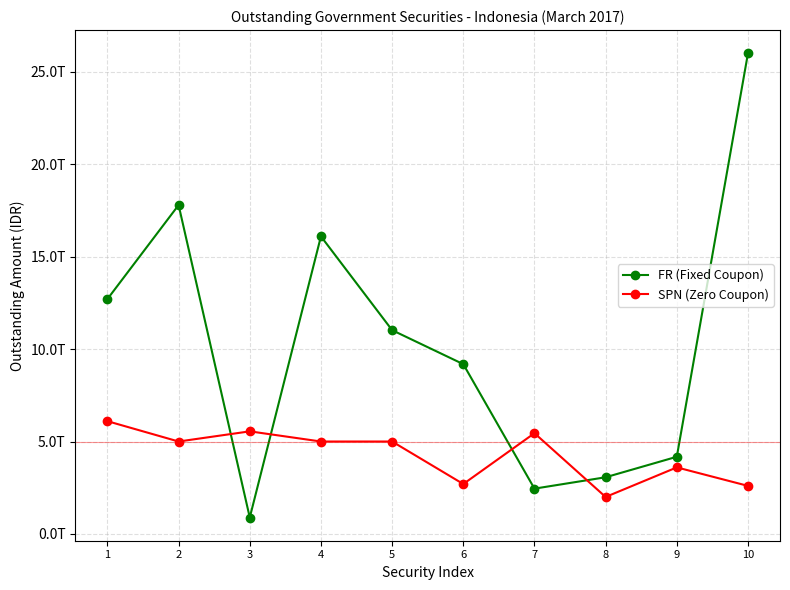

Rank the categories by FR (Fixed Coupon) value from lowest to highest.

3, 7, 8, 9, 6, 5, 1, 4, 2, 10